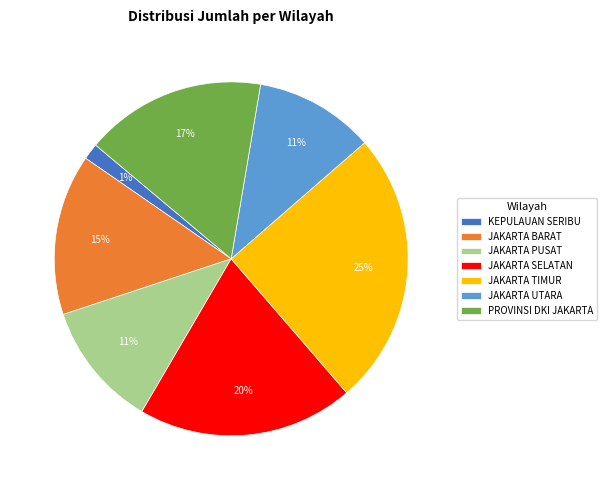

How many segments does this pie chart have?

7